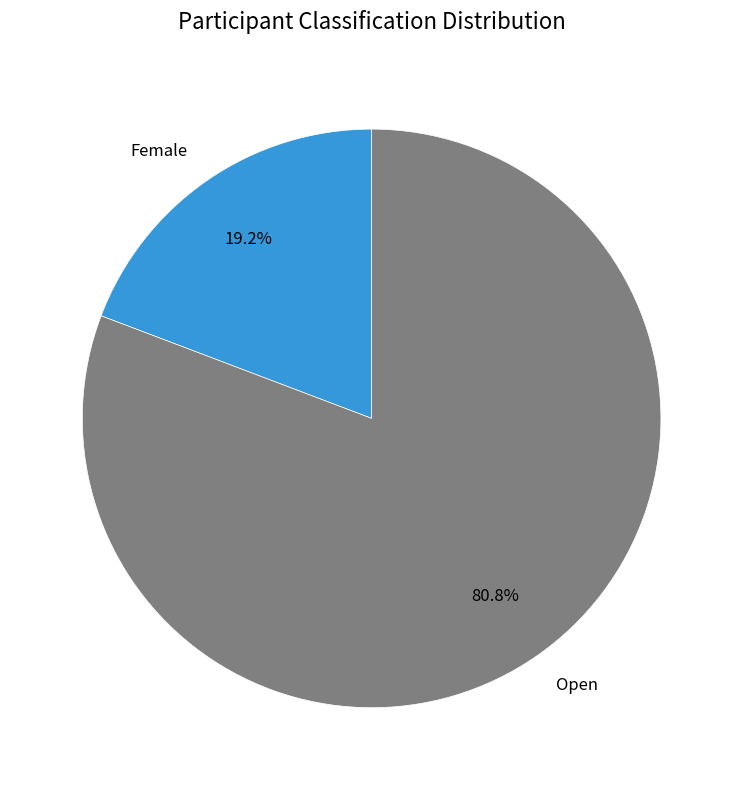

To the nearest percent, what portion does Female represent?

19%